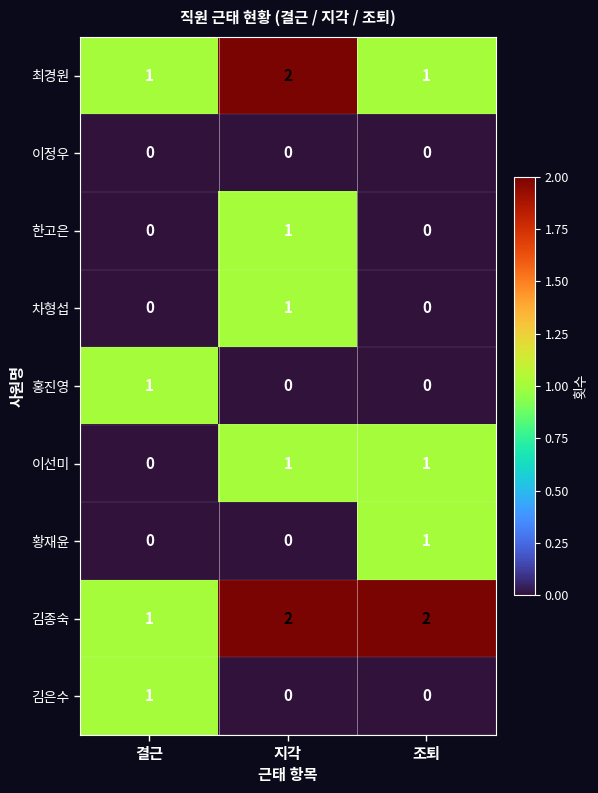

How many 최경원 values are between 1 and 2?

3